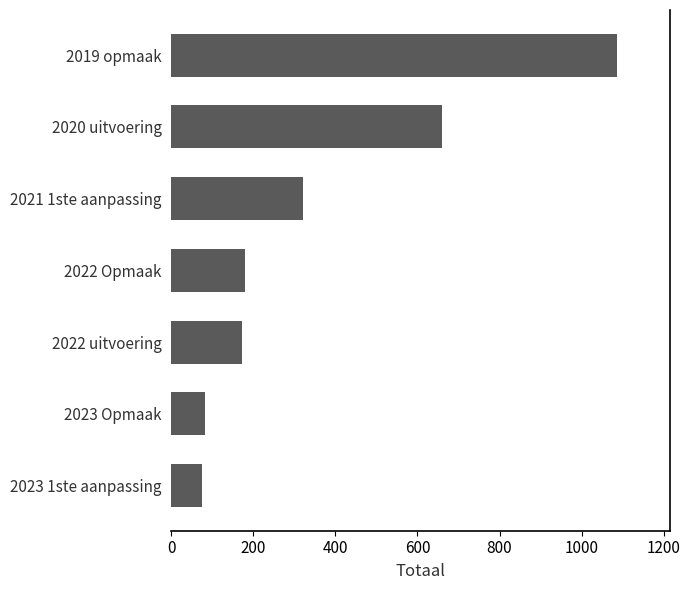

How many distinct data groups are displayed?

1